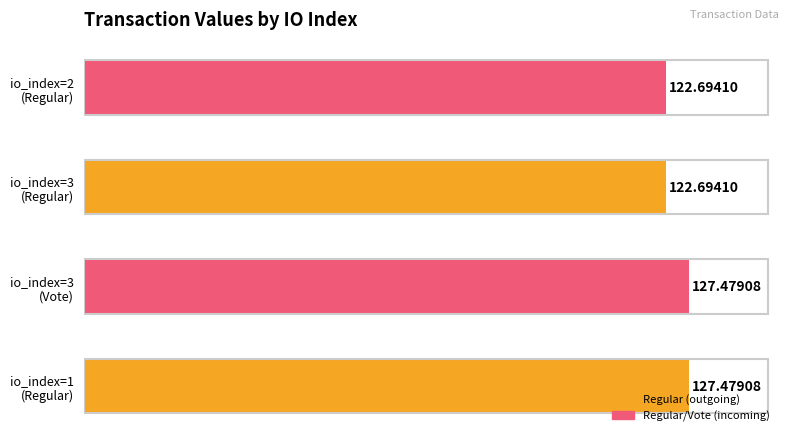

What is the difference between the maximum and minimum values?

4.8